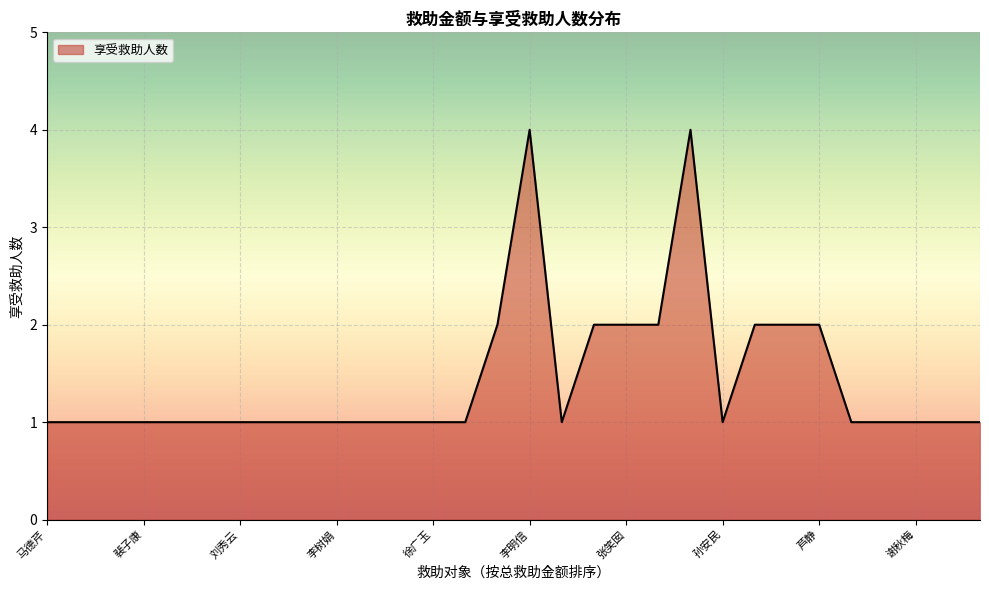

What is the greatest value displayed?

4